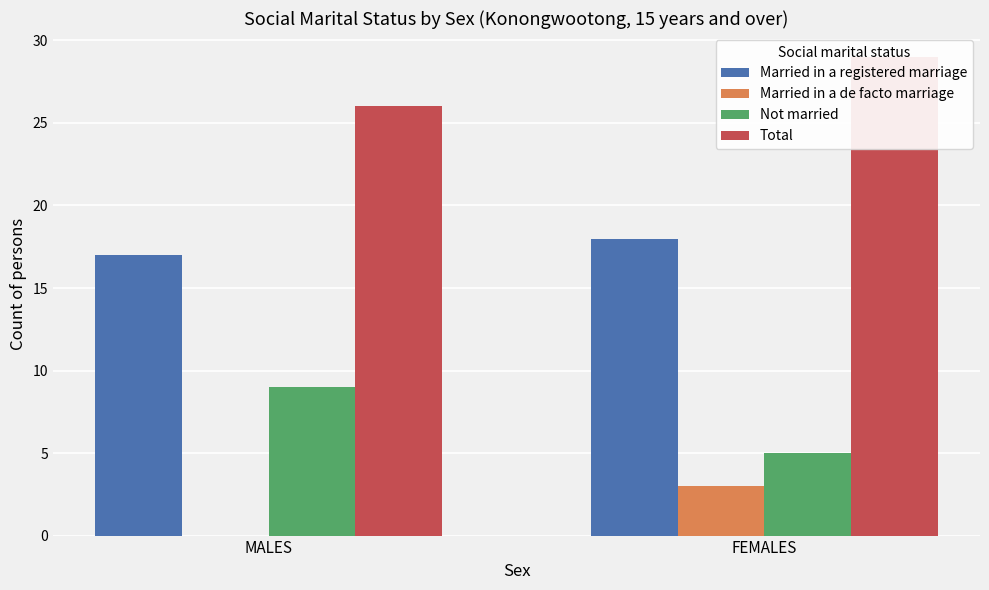

What is the highest value of the Married in a registered marriage series?

18